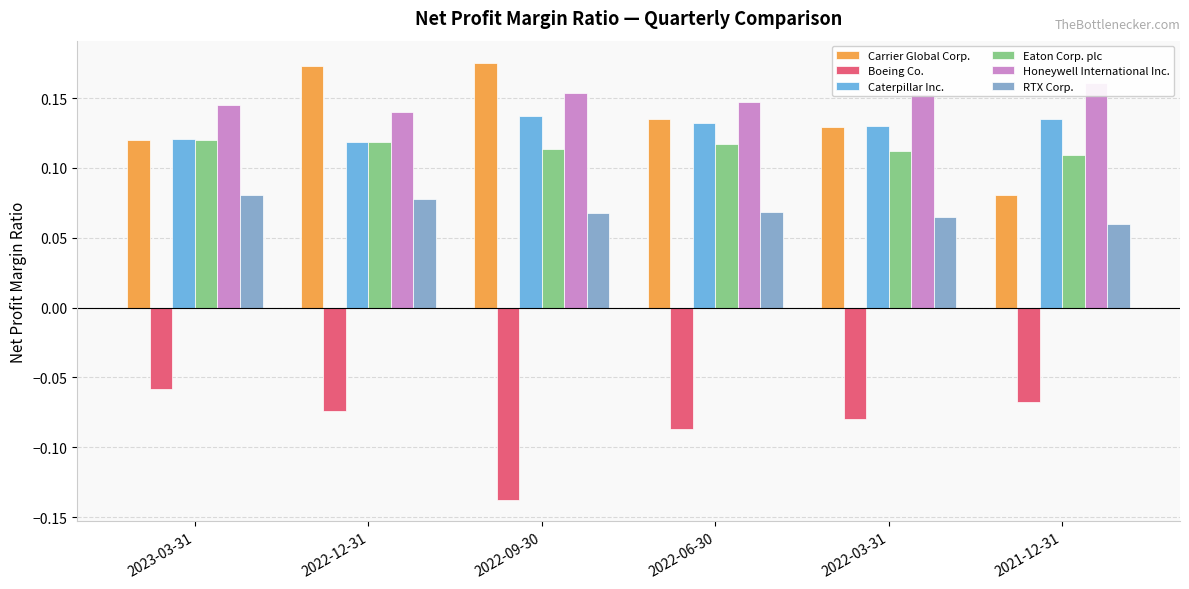

At which category is the sum across all series the highest?

2022-12-31